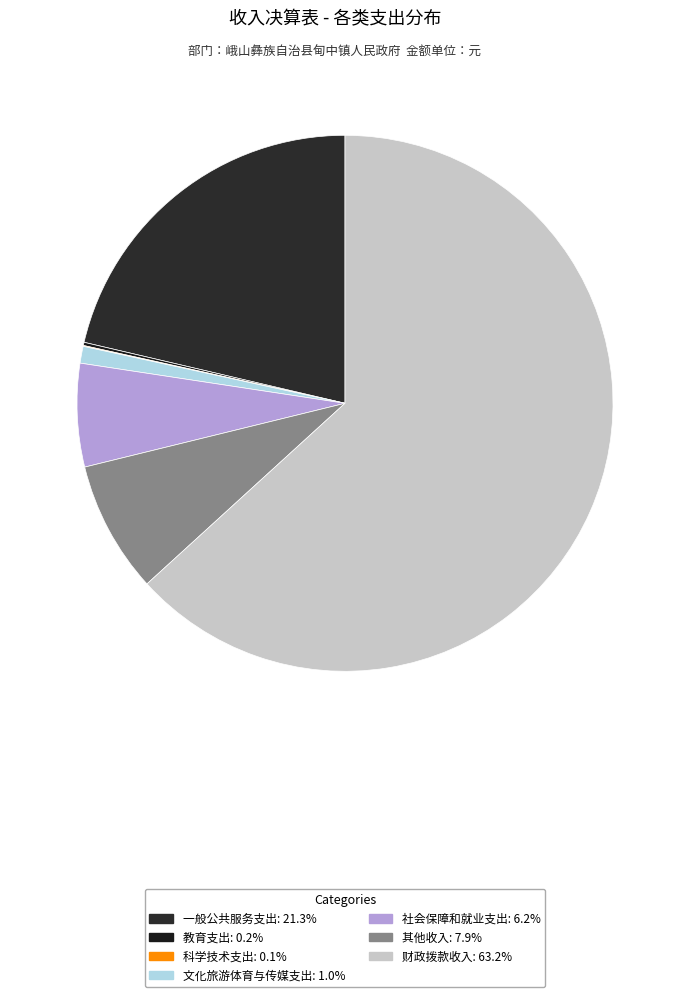

What percentage is the 文化旅游体育与传媒支出 slice, to the nearest percent?

1%